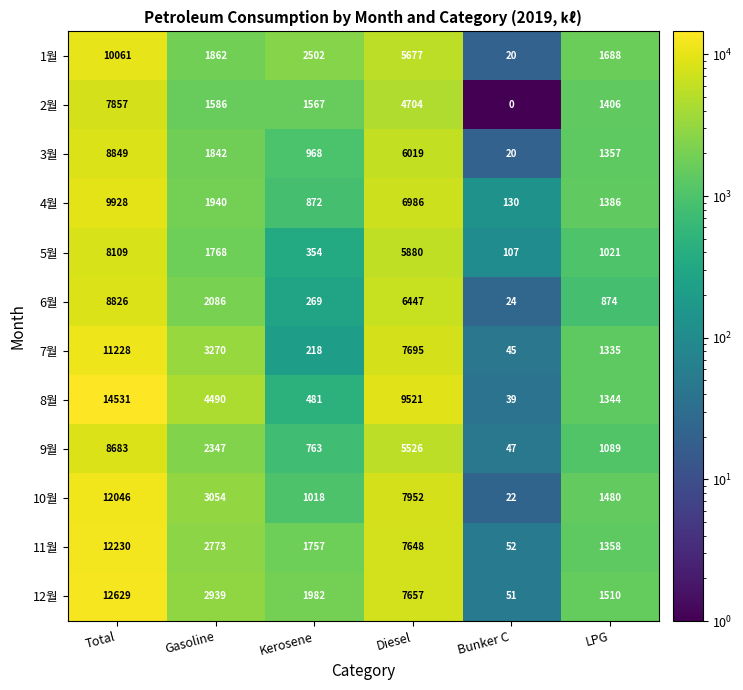

What is the sum of all 8월 values?

30406